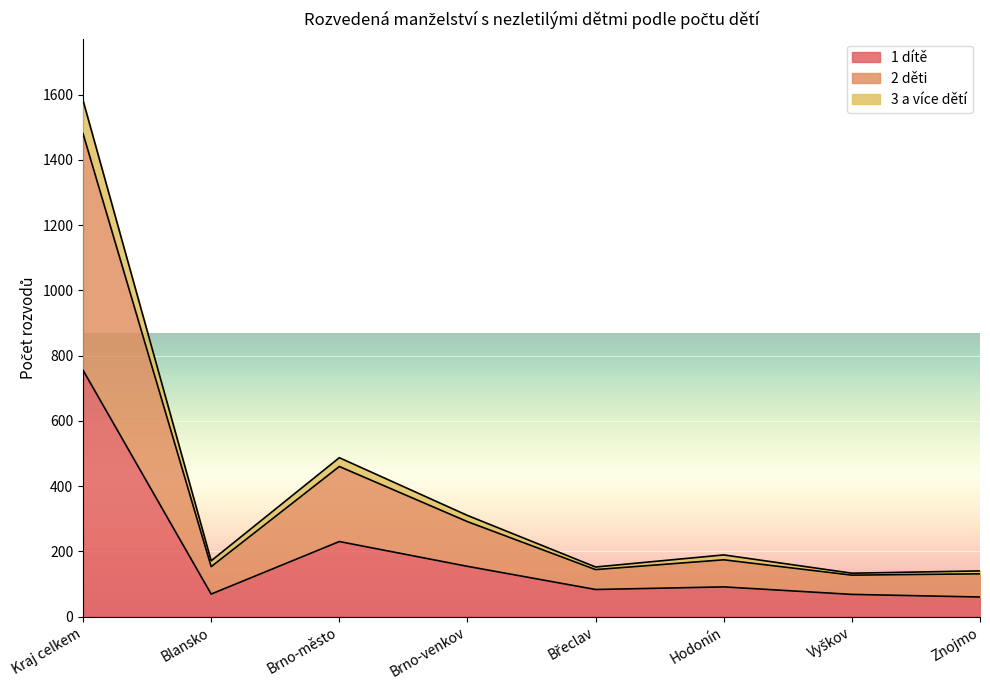

Where does the 1 dítě series first go above 91?

Kraj celkem